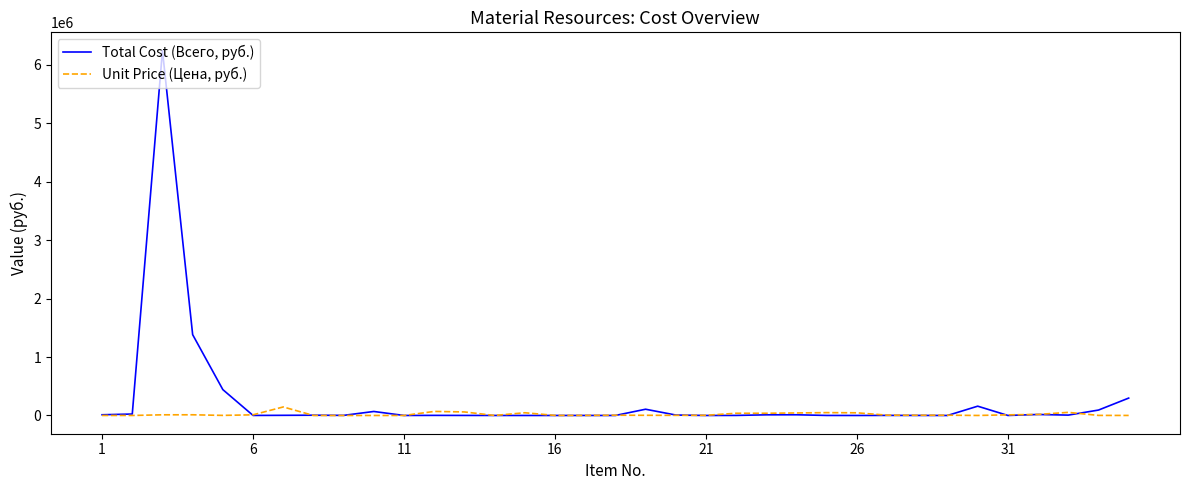

What is the sum of all Unit Price (Цена, руб.) values?

686784.8